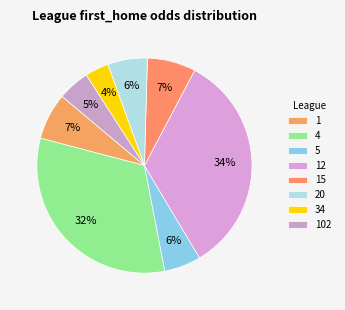

Is there any slice that represents more than half of the pie?

No